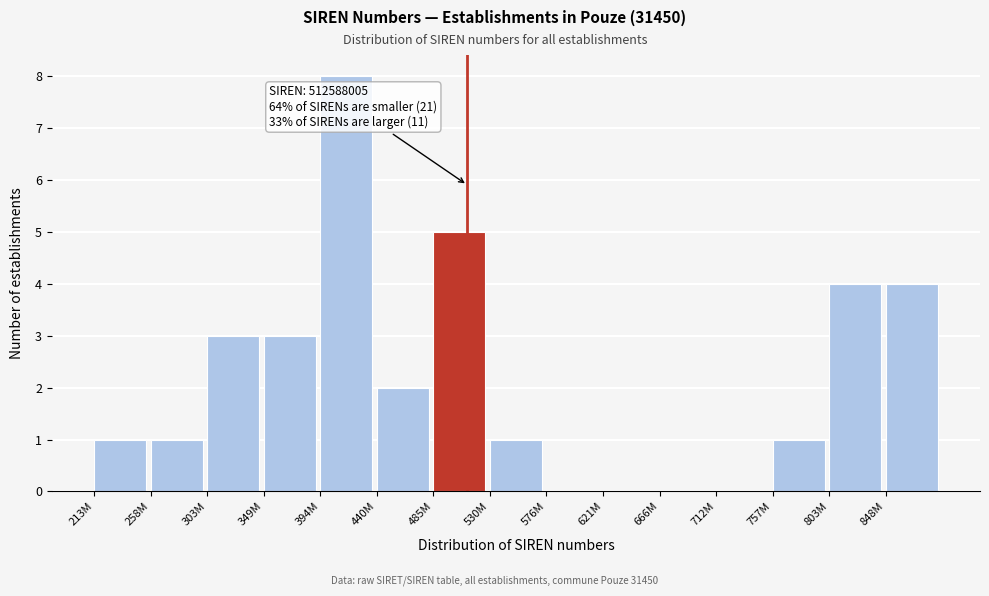

Reading left to right, list all the values displayed in this chart.

213M=1	258M=1	303M=3	349M=3	394M=8	440M=2	485M=5	530M=1	576M=0	621M=0	666M=0	712M=0	757M=1	803M=4	848M=4